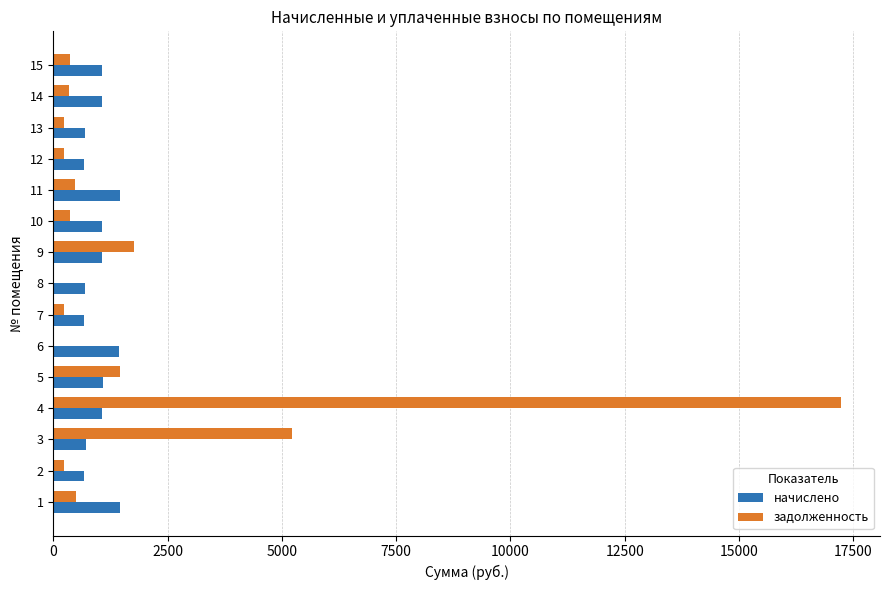

What is the sum of all задолженность values?

28641.4